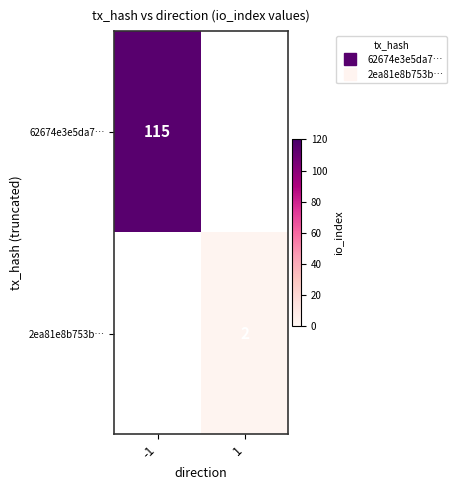

Rank the series at 1 from lowest to highest value.

62674e3e5da7…, 2ea81e8b753b…